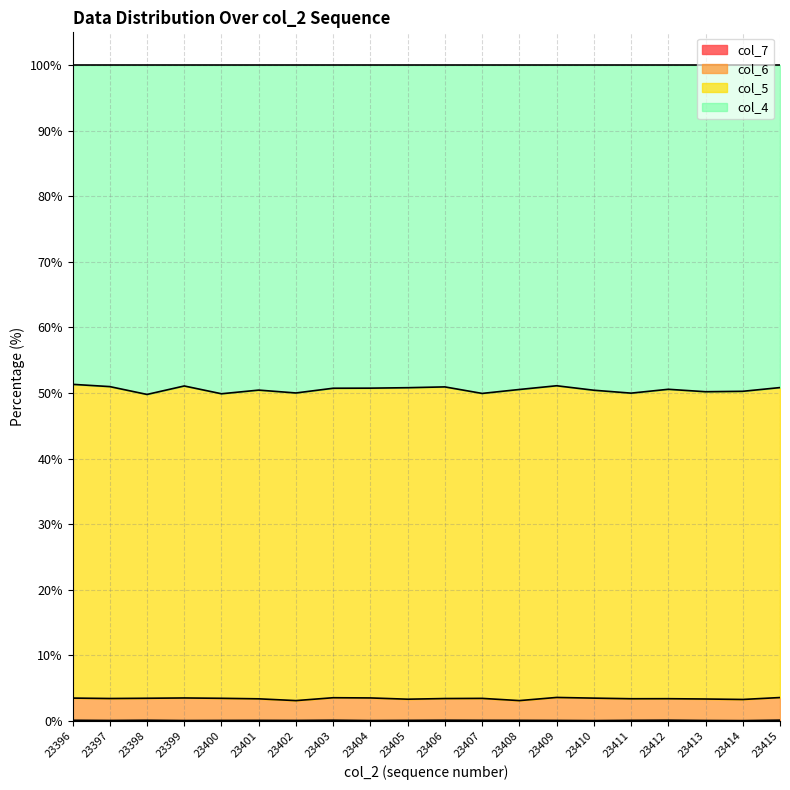

Which series has the widest spread of values?

col_4